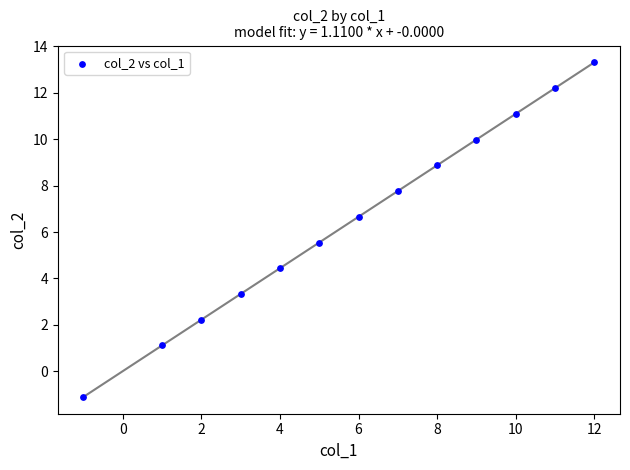

What is the range of X values (max minus min)?

13.0